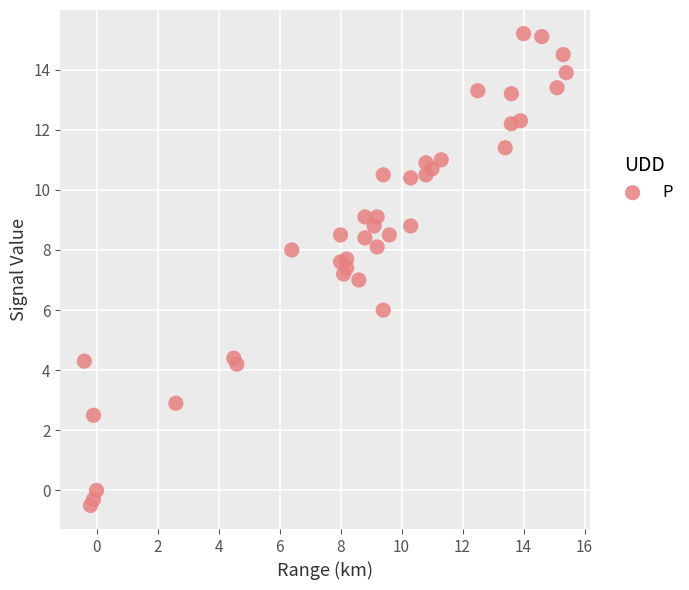

What is the range of X values (max minus min)?

15.8